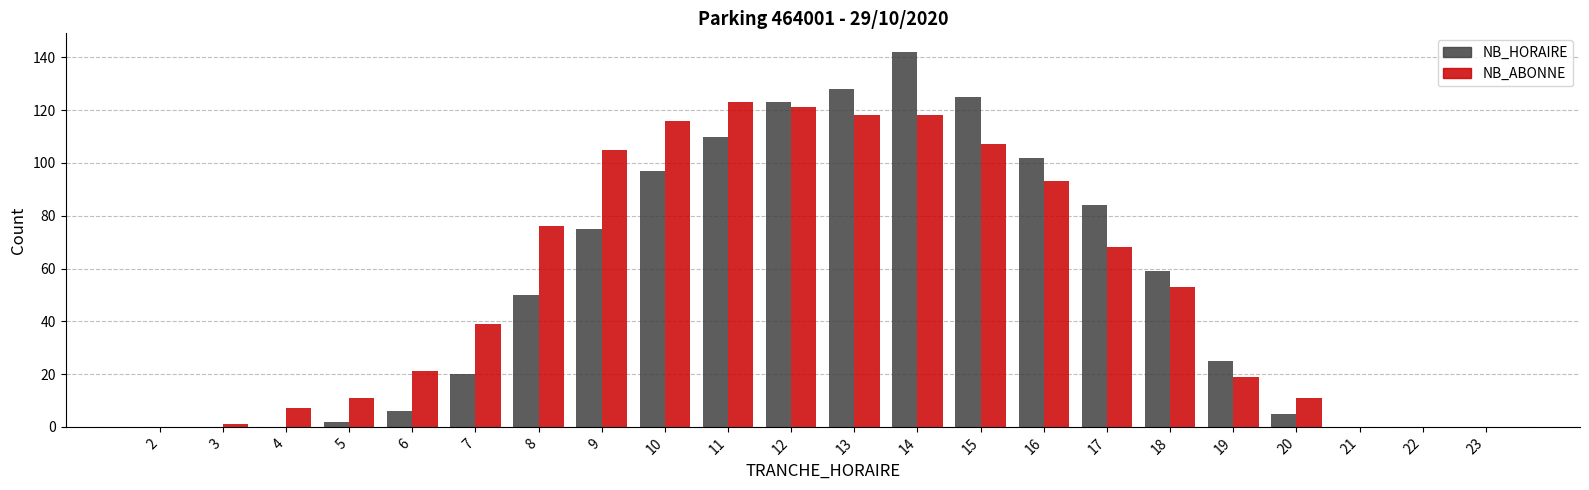

At which label is NB_HORAIRE closest to 71?

9